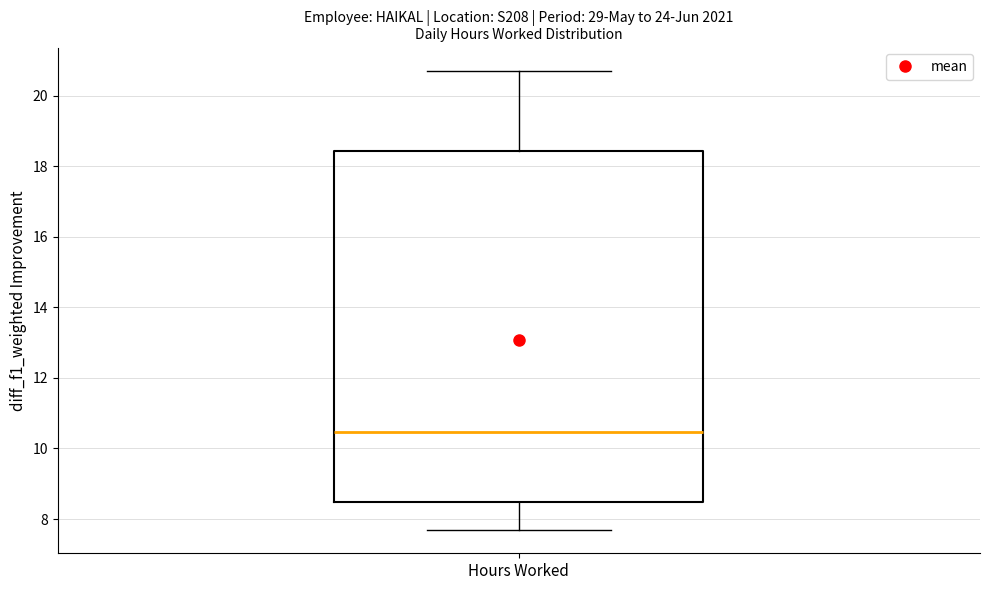

Transcribe this box plot: give where the median line is, the range the box spans, and where the two whiskers end, as read against the y-axis. The values are not printed on the chart, so give them approximately, as read against the axis.

median 10.4, box 8.4 to 18.4, whiskers 7.6 to 20.8